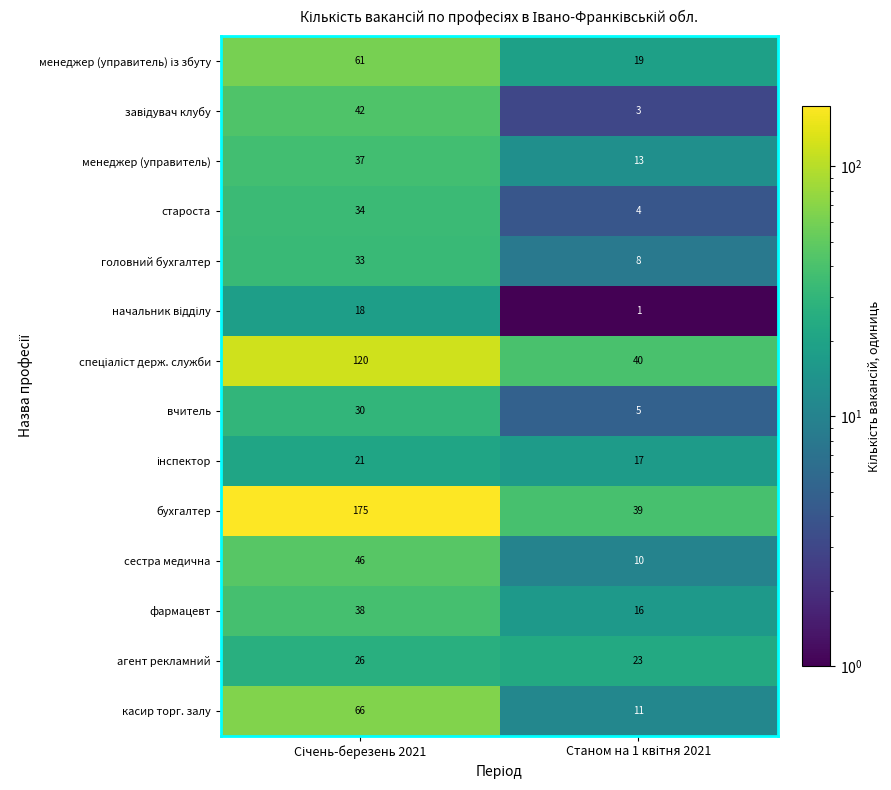

Which series has the largest range (max minus min)?

бухгалтер